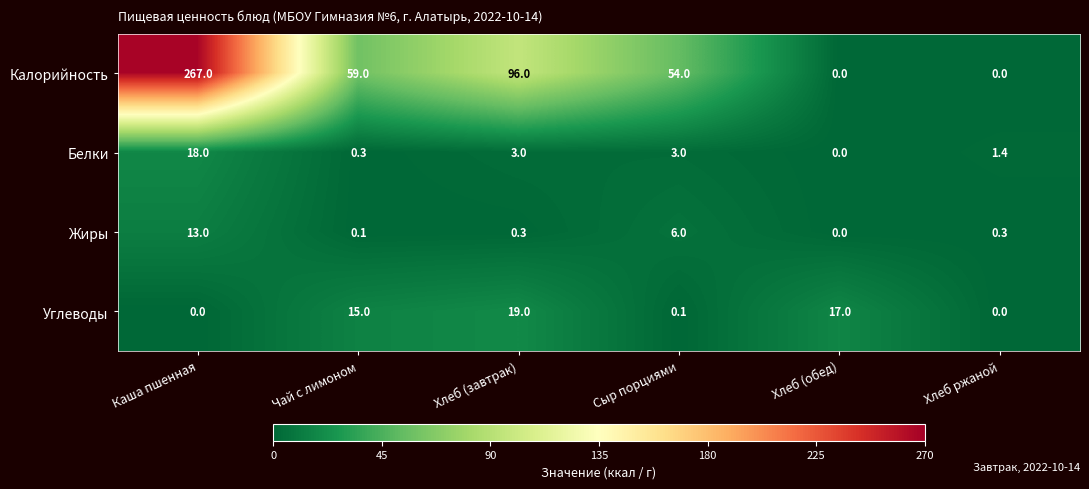

What is the sum of all Белки values?

25.7